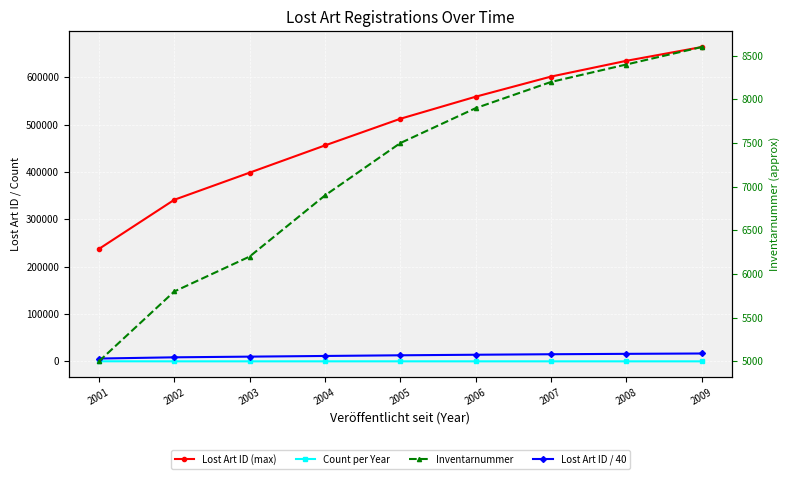

At which category does the chart reach its minimum across all series?

2009